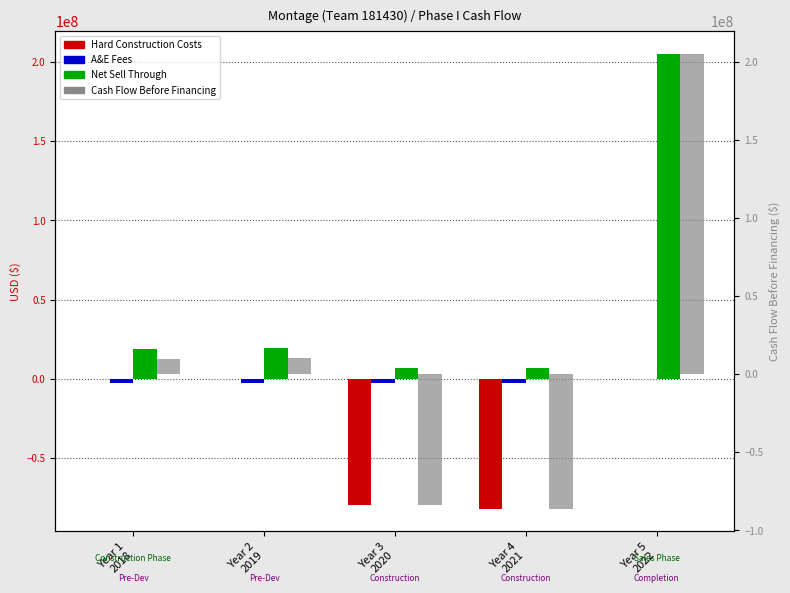

The A&E Fees series shows -1024767.0 at Year 3
2020. True or false?

False